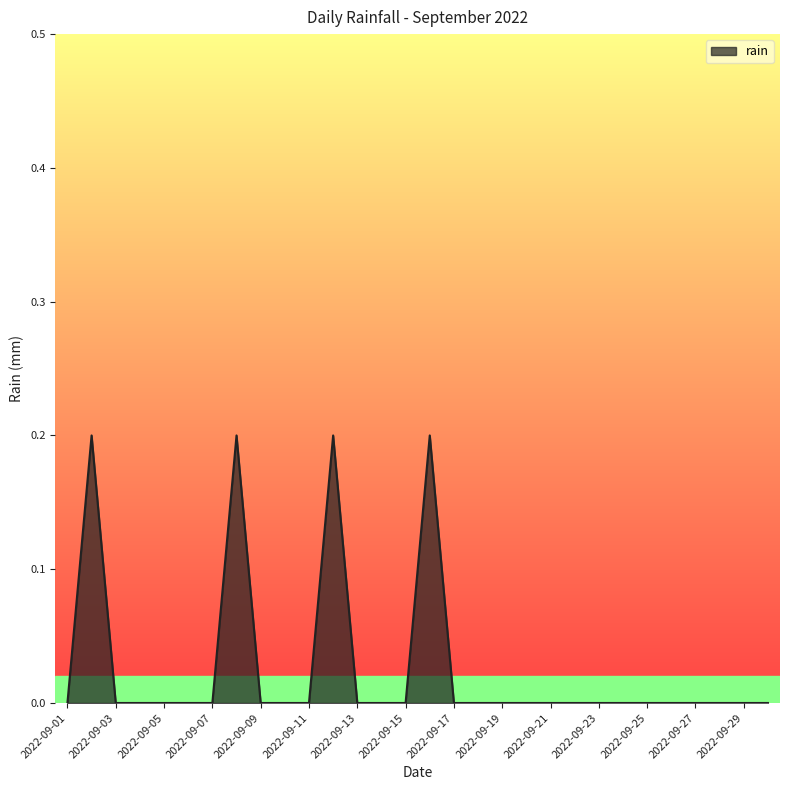

Does the chart have visible grid lines?

No